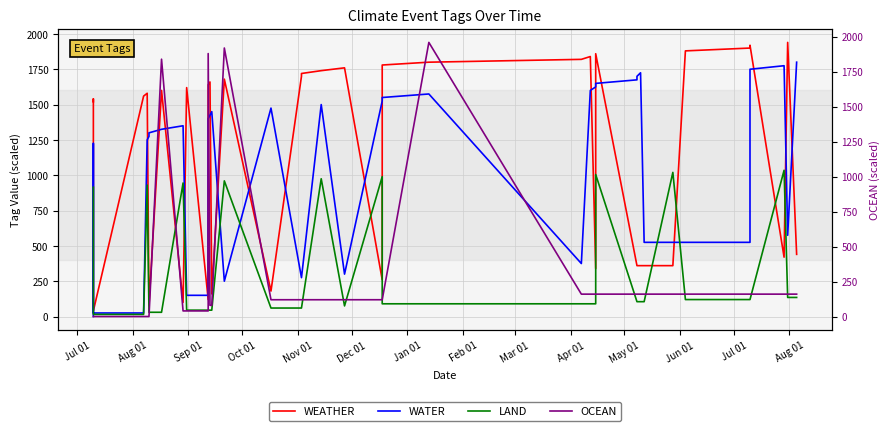

Which series ends up on top after the final intersection of WEATHER and OCEAN?

WEATHER